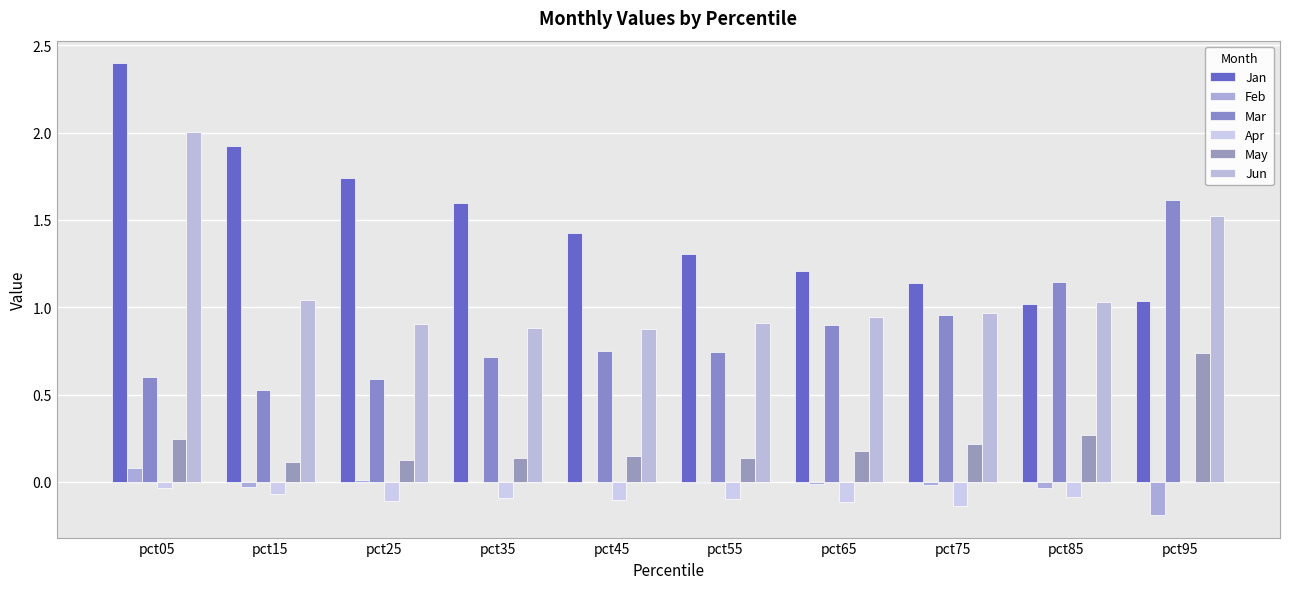

True or false: Feb has a value of 0.0 at pct05.

False